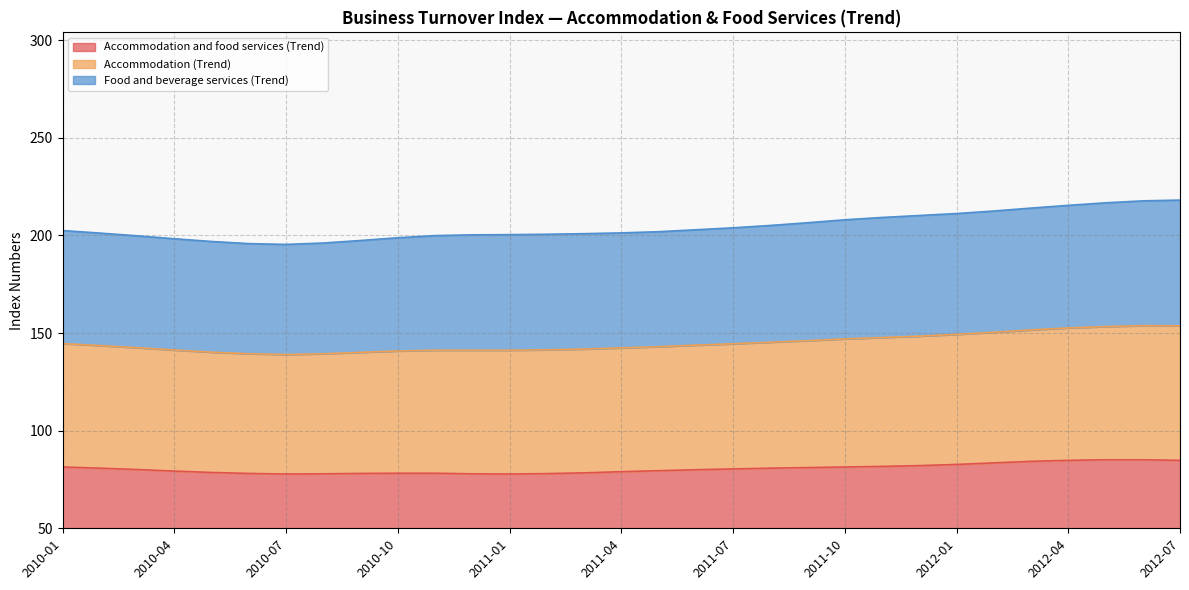

How many data points in Accommodation and food services (Trend) are above 80?

16